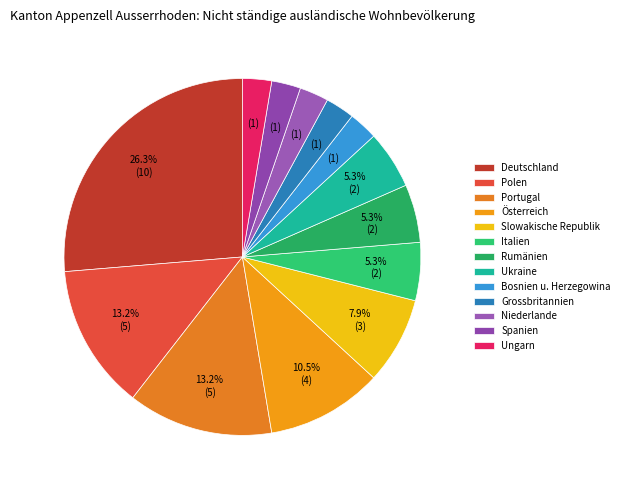

To the nearest percent, what portion does Portugal represent?

13%